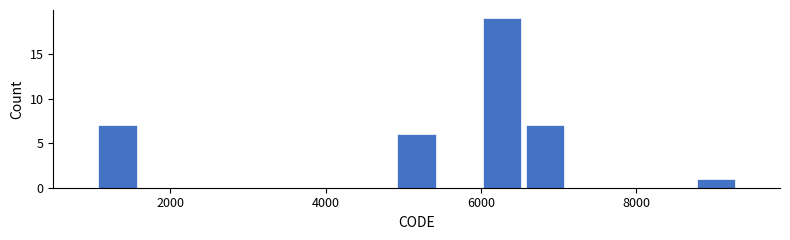

Around what value on the x-axis is the tallest bar? Give the approximate position of its centre, as read against the axis.

6200